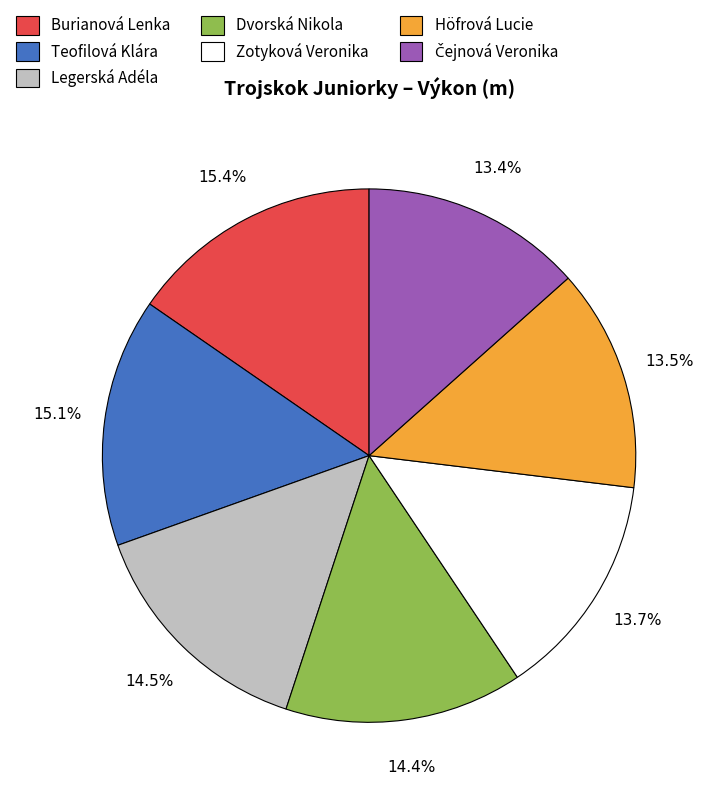

How many segments does this pie chart have?

7